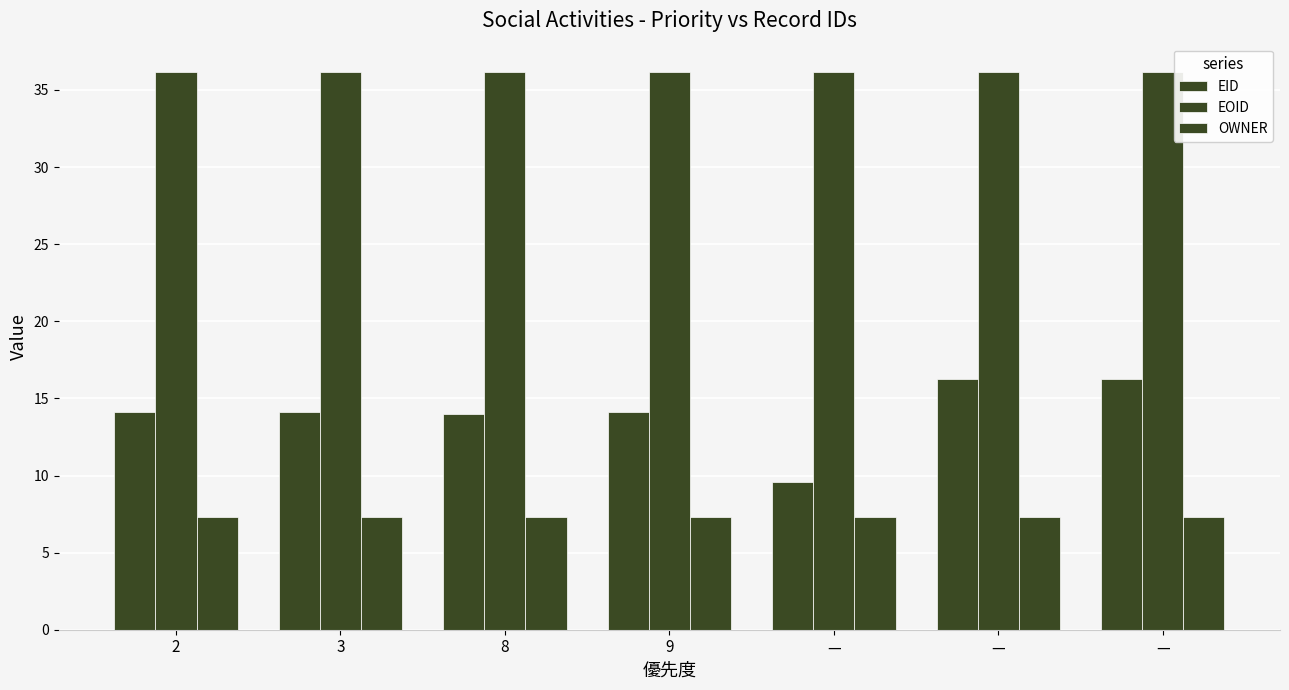

How many bars are there in total?

21